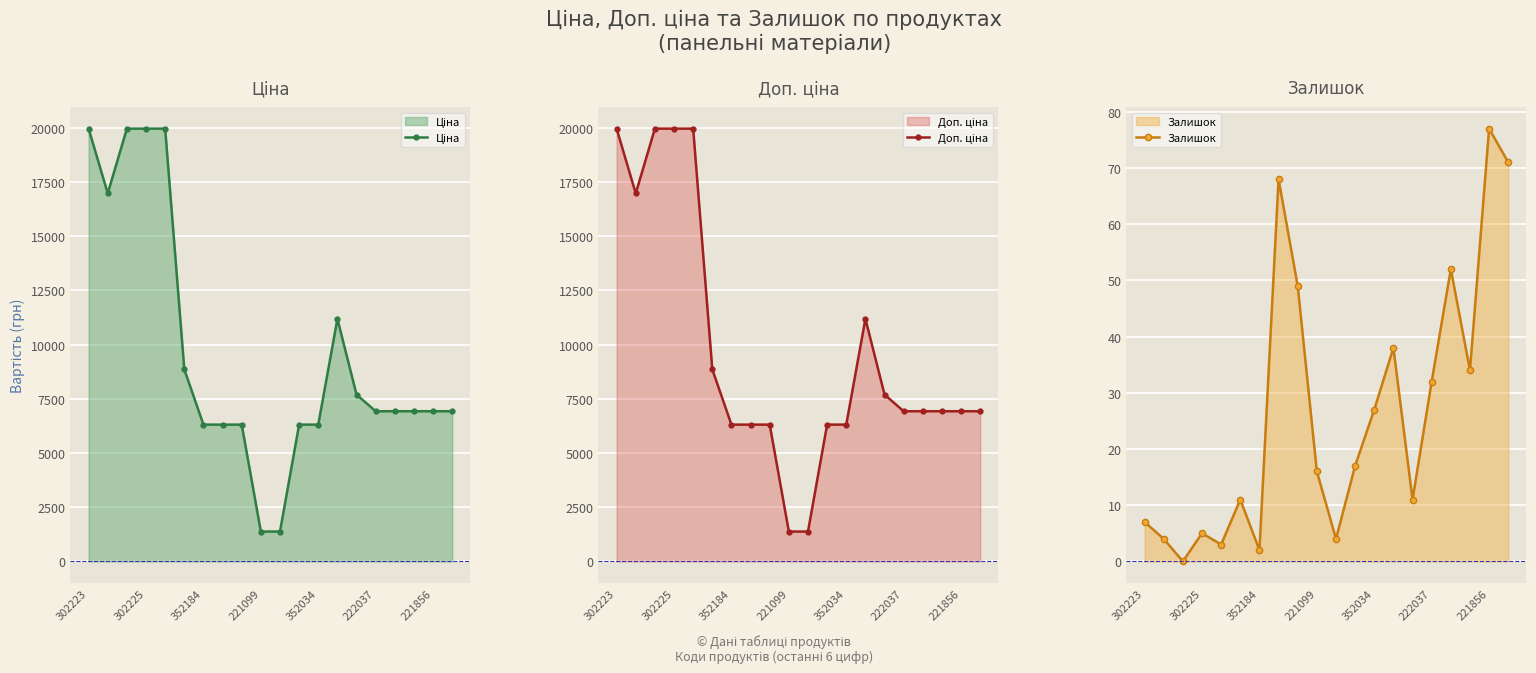

At which category is the sum across all series the highest?

302223